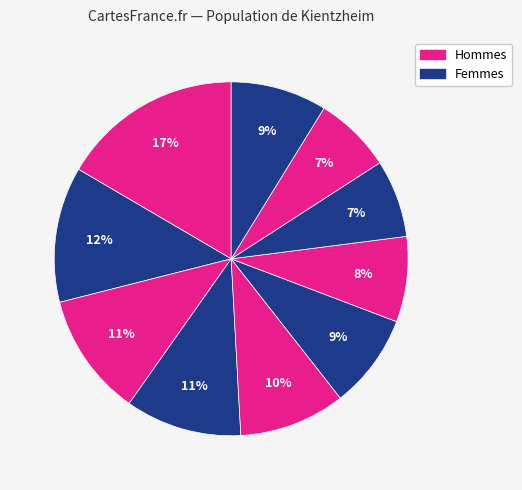

How many slices are in this pie chart?

10